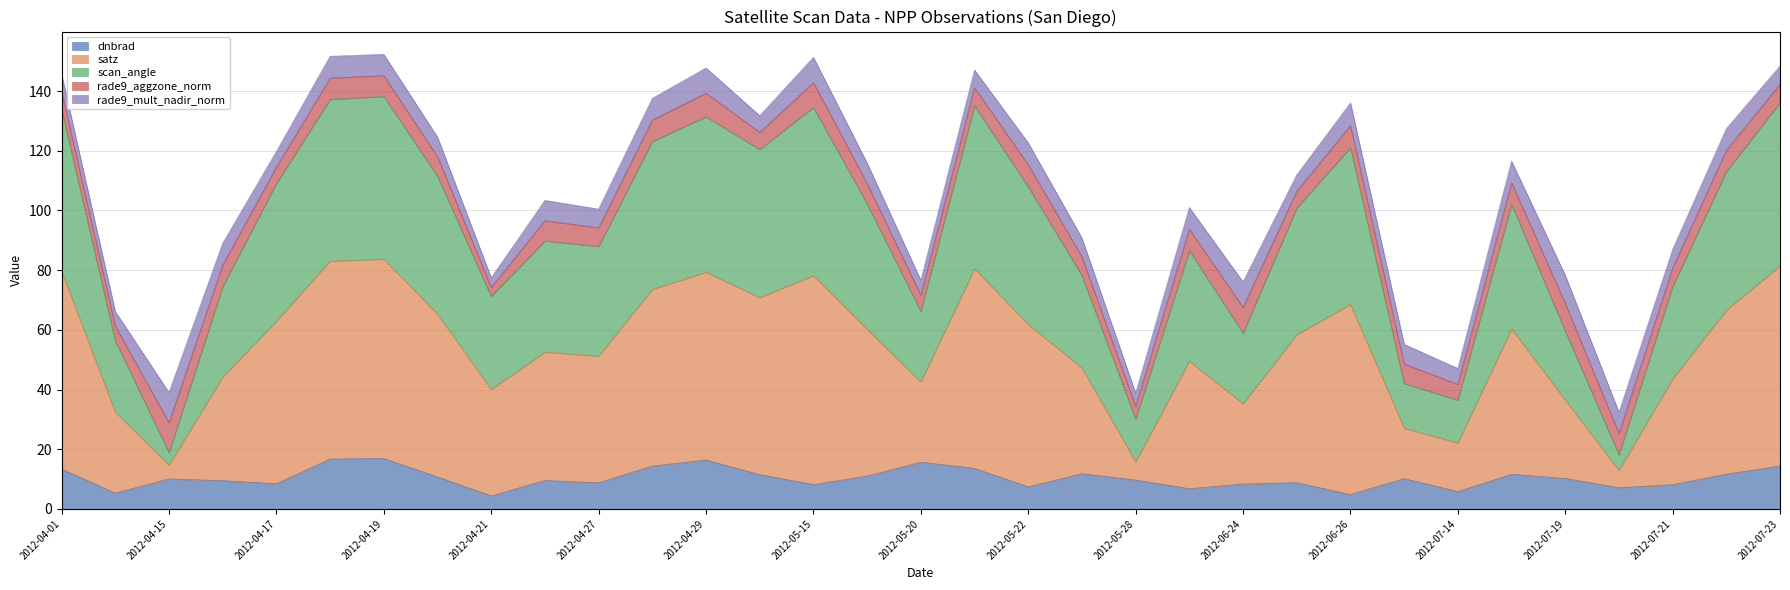

In dnbrad, how many points are lower than both neighbors (excluding endpoints)?

10